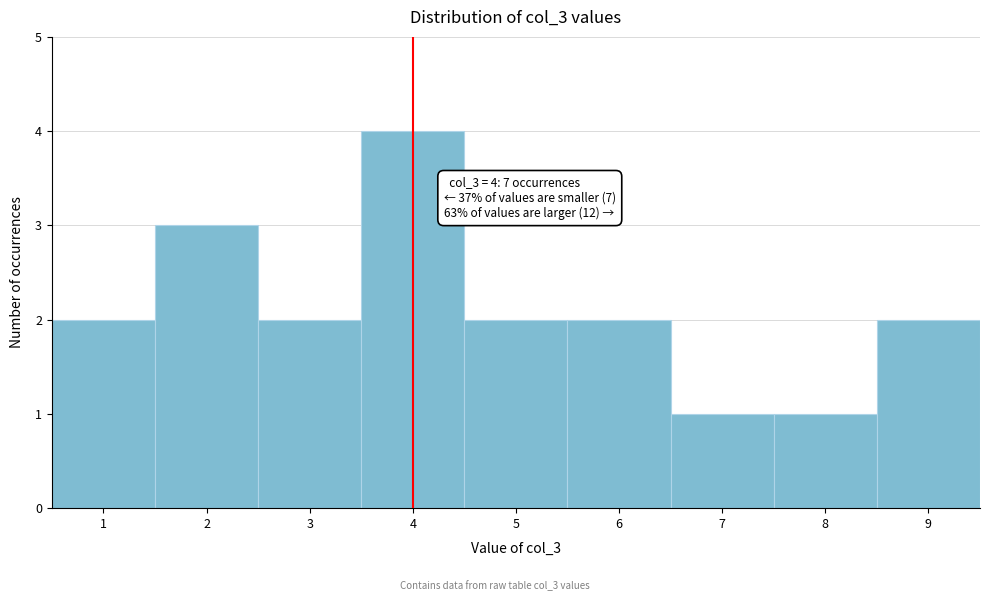

Which range on the x-axis has the tallest bar?

3.5 to 4.5